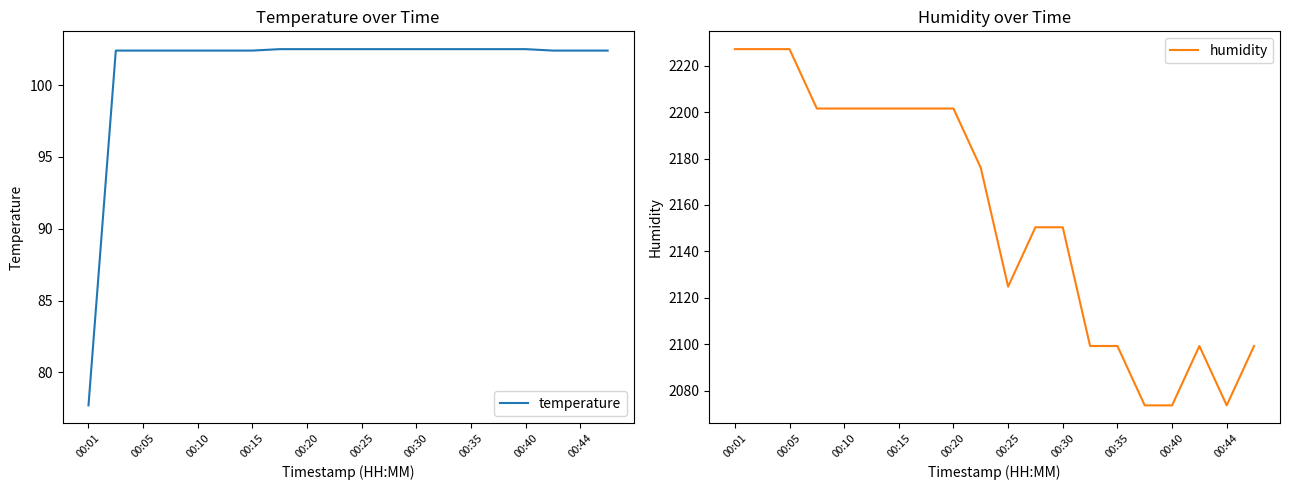

True or false: temperature and humidity cross at least once.

False